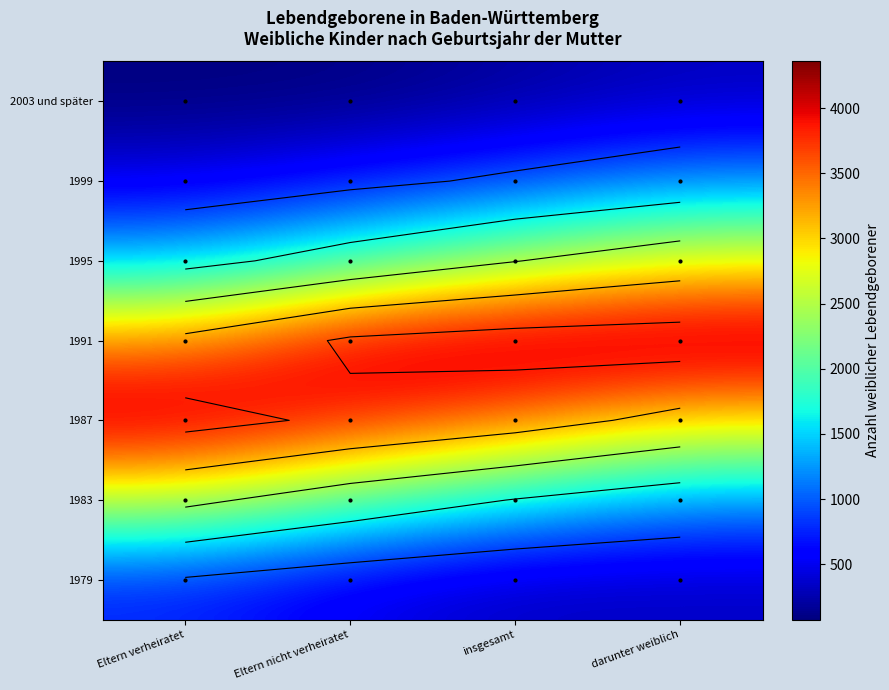

What is the sum of the 1999 values at darunter weiblich and Eltern verheiratet?

1626